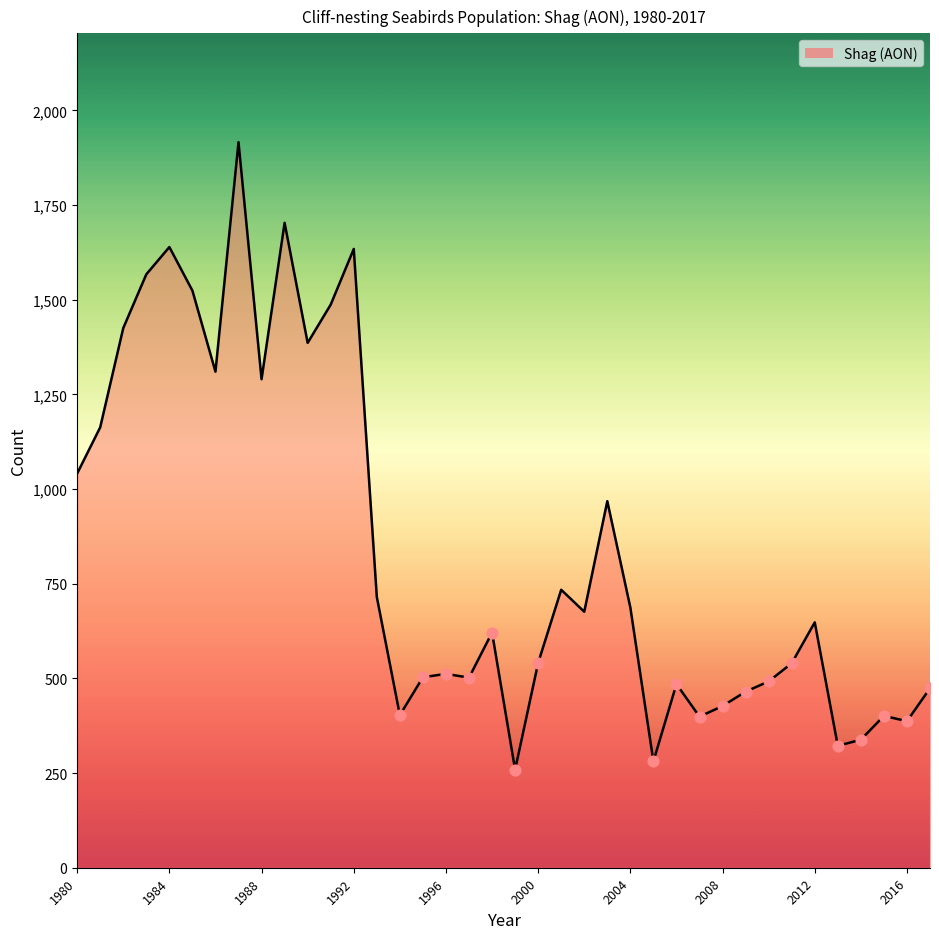

What is the maximum value shown in the chart?

1916